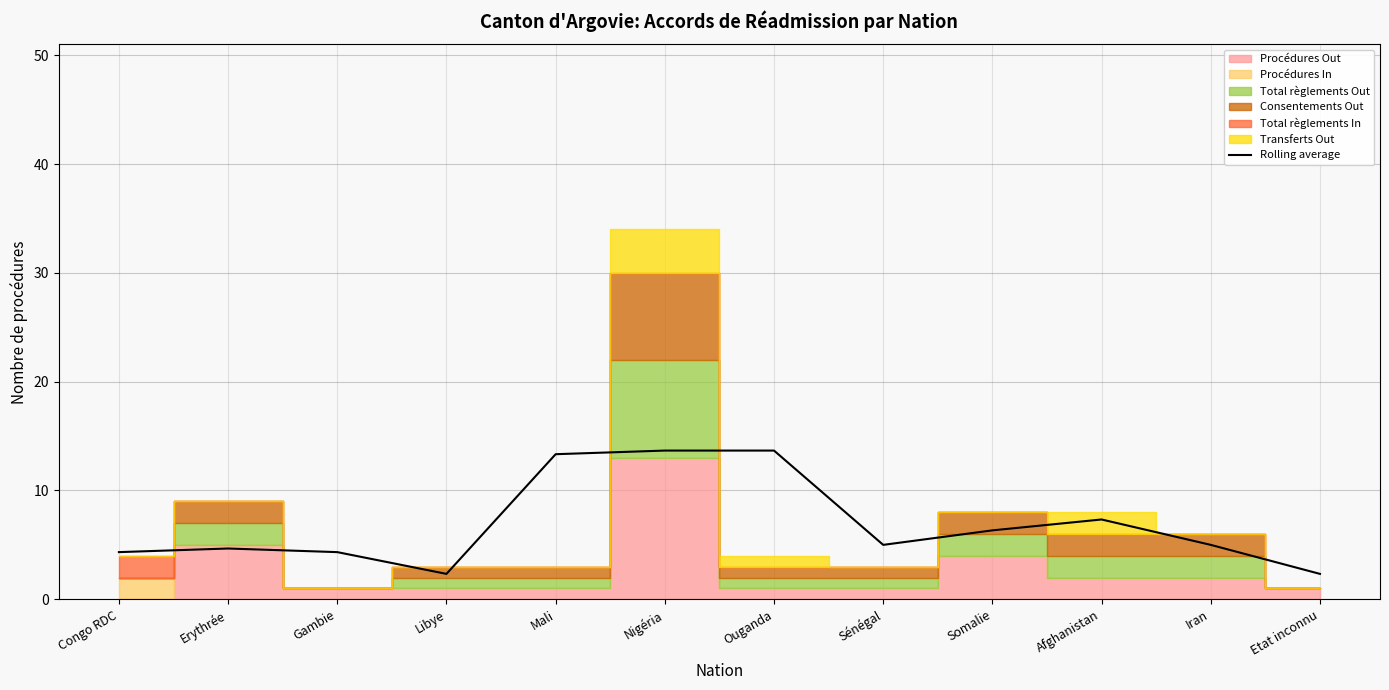

What is the label of the 1st point from the left?

Congo RDC